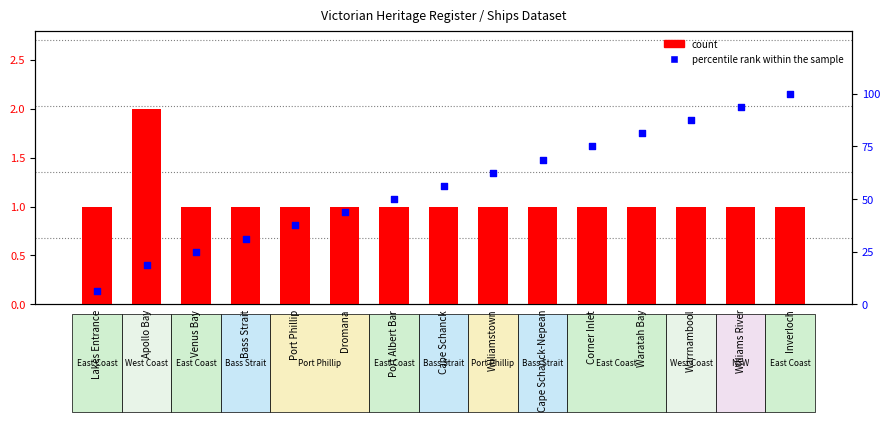

Which series has the largest Y range (max minus min)?

percentile rank within the sample